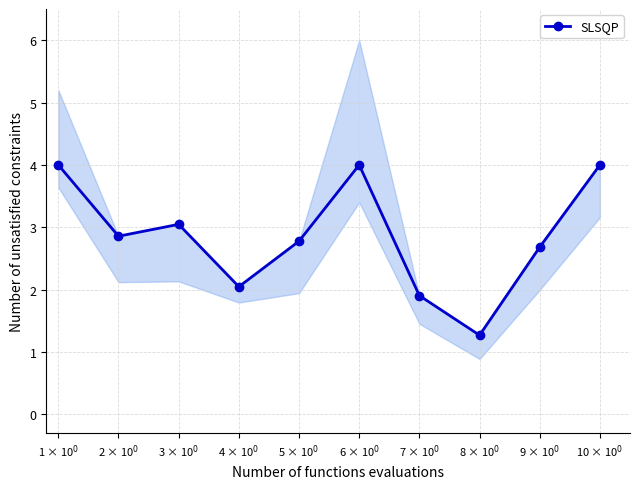

What is the label of the 9th point from the left?

9 × 10$^0$